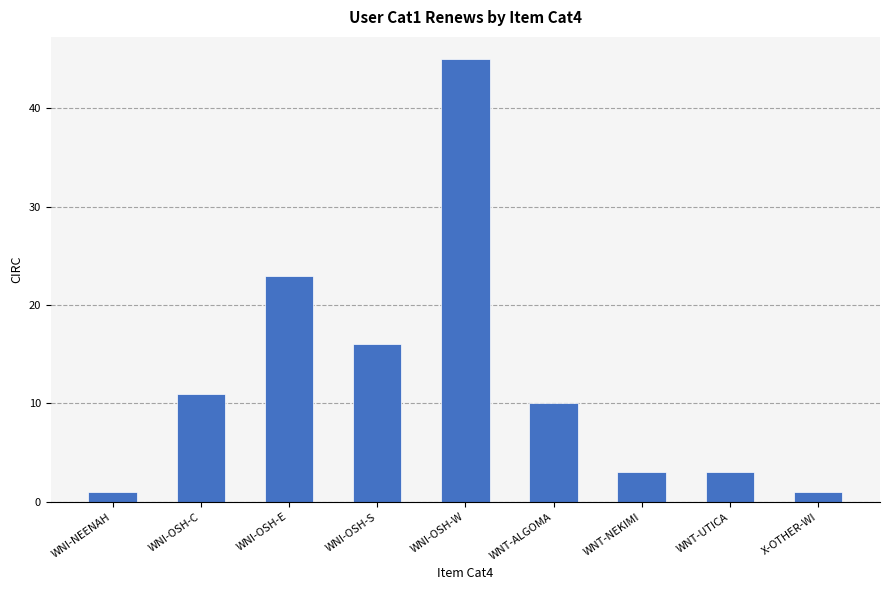

Reading right to left, what are all the values shown in this chart?

1	3	3	10	45	16	23	11	1